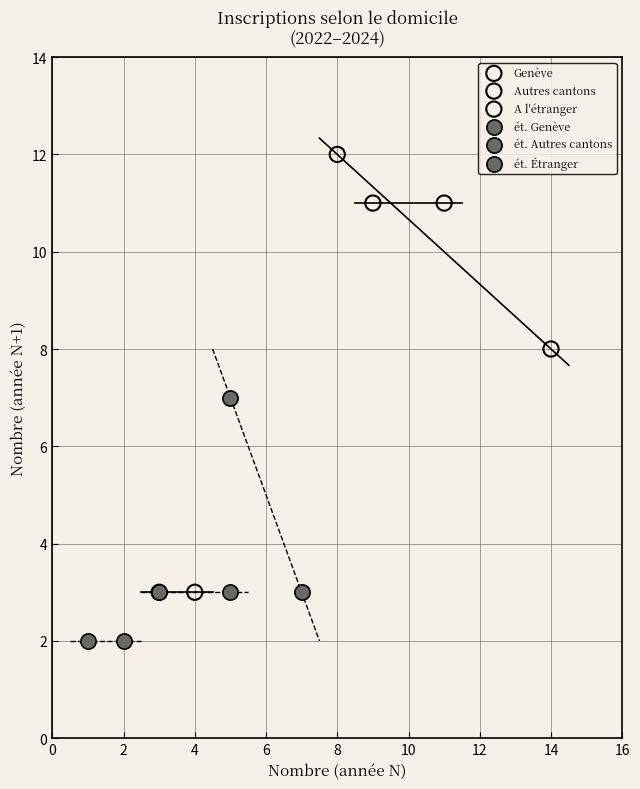

What are all the series names shown in the legend?

Genève, Autres cantons, A l'étranger, ét. Genève, ét. Autres cantons, ét. Étranger